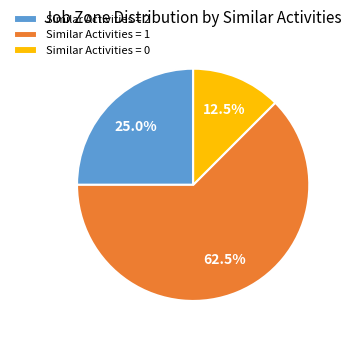

Between Similar Activities = 0 and Similar Activities = 2, which is larger?

Similar Activities = 2